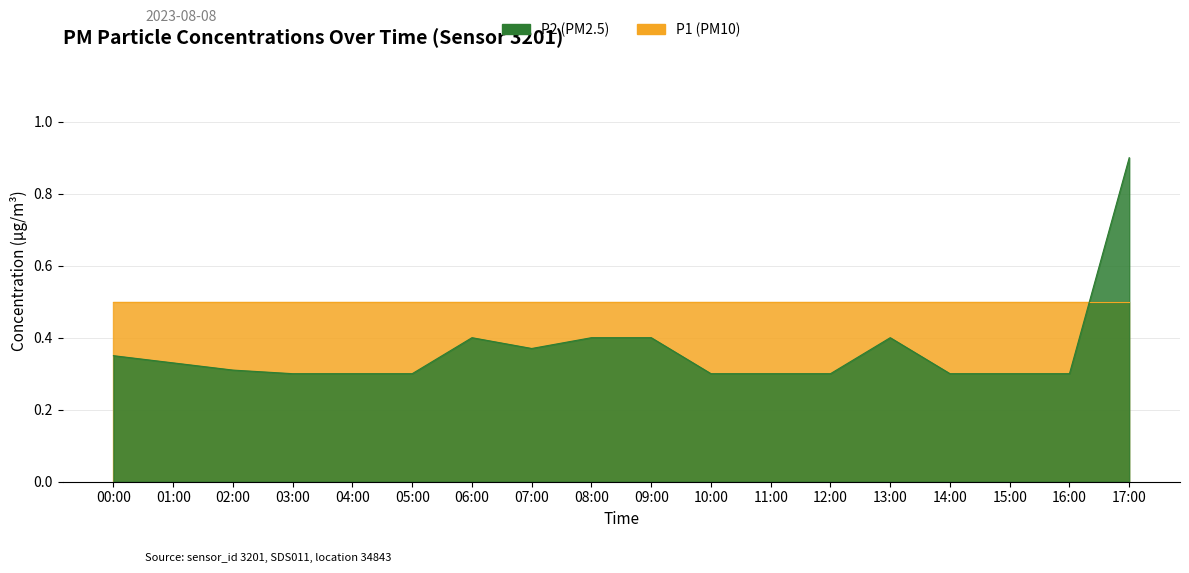

Rank the categories by value from highest to lowest.

17:00, 06:00, 08:00, 09:00, 13:00, 07:00, 00:00, 01:00, 02:00, 03:00, 04:00, 05:00, 10:00, 11:00, 12:00, 14:00, 15:00, 16:00